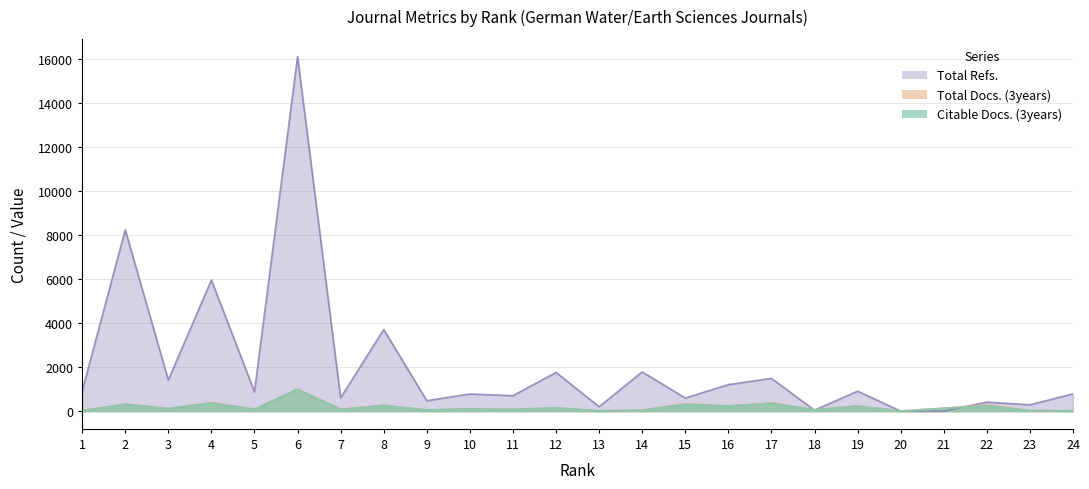

In Total Refs., how many points are higher than both neighbors (excluding endpoints)?

10